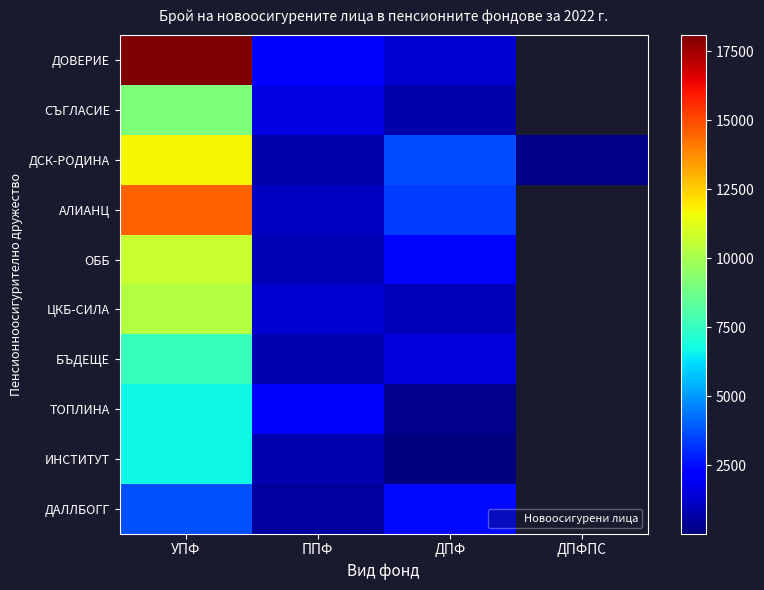

Where is ДОВЕРИЕ nearest to the value 9696?

ППФ